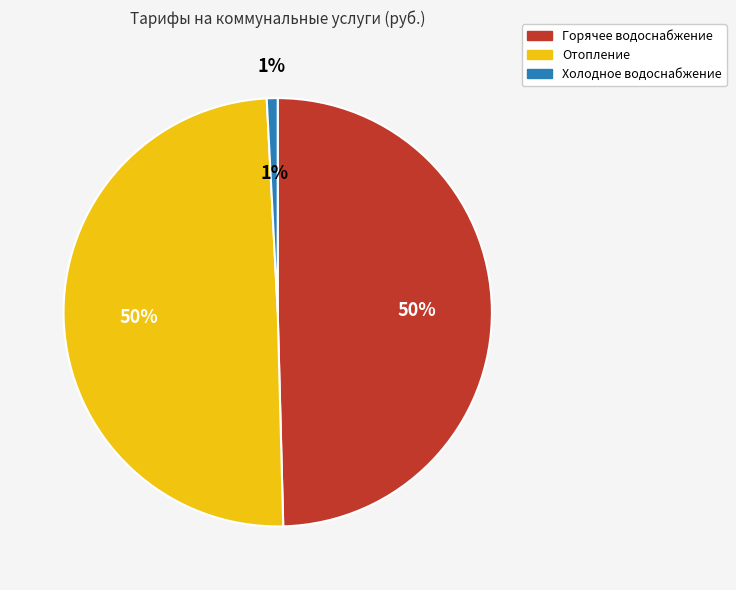

What is the smallest slice in the pie chart?

Холодное водоснабжение